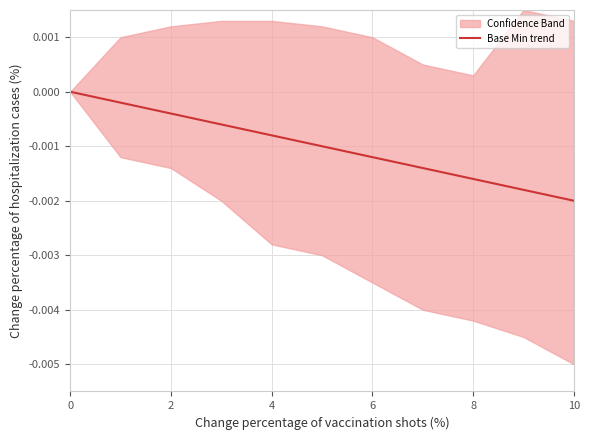

What is the label of the 7th point from the left?

6